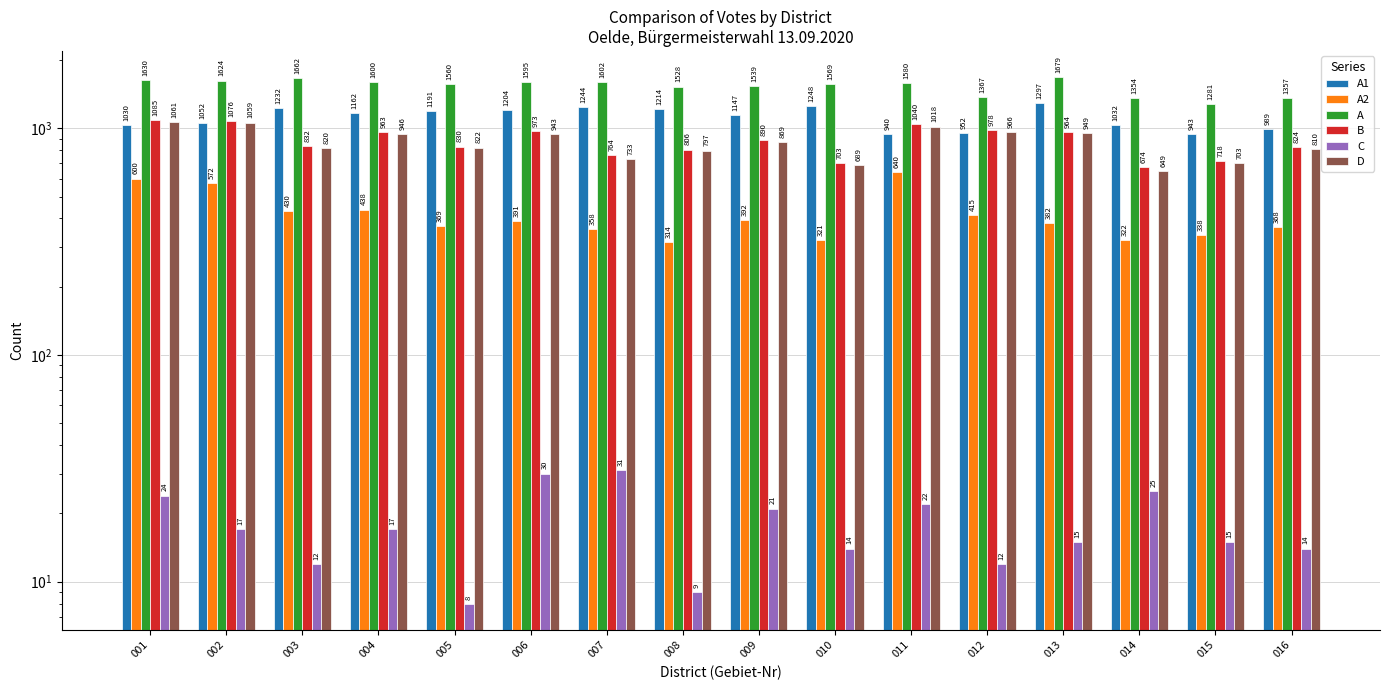

Reading right to left, what are all the values shown in this chart?

A1: 989	943	1032	1297	952	940	1248	1147	1214	1244	1204	1191	1162	1232	1052	1030
A2: 368	338	322	382	415	640	321	392	314	358	391	369	438	430	572	600
A: 1357	1281	1354	1679	1367	1580	1569	1539	1528	1602	1595	1560	1600	1662	1624	1630
B: 824	718	674	964	978	1040	703	890	806	764	973	830	963	832	1076	1085
C: 14	15	25	15	12	22	14	21	9	31	30	8	17	12	17	24
D: 810	703	649	949	966	1018	689	869	797	733	943	822	946	820	1059	1061